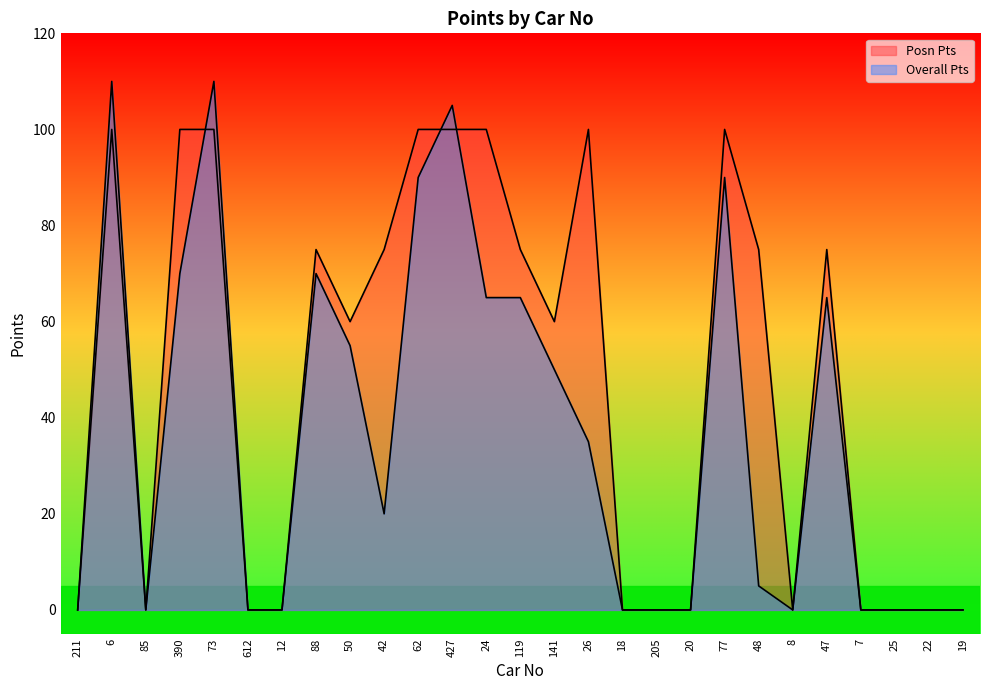

What is the label of the 11th point from the left?

62